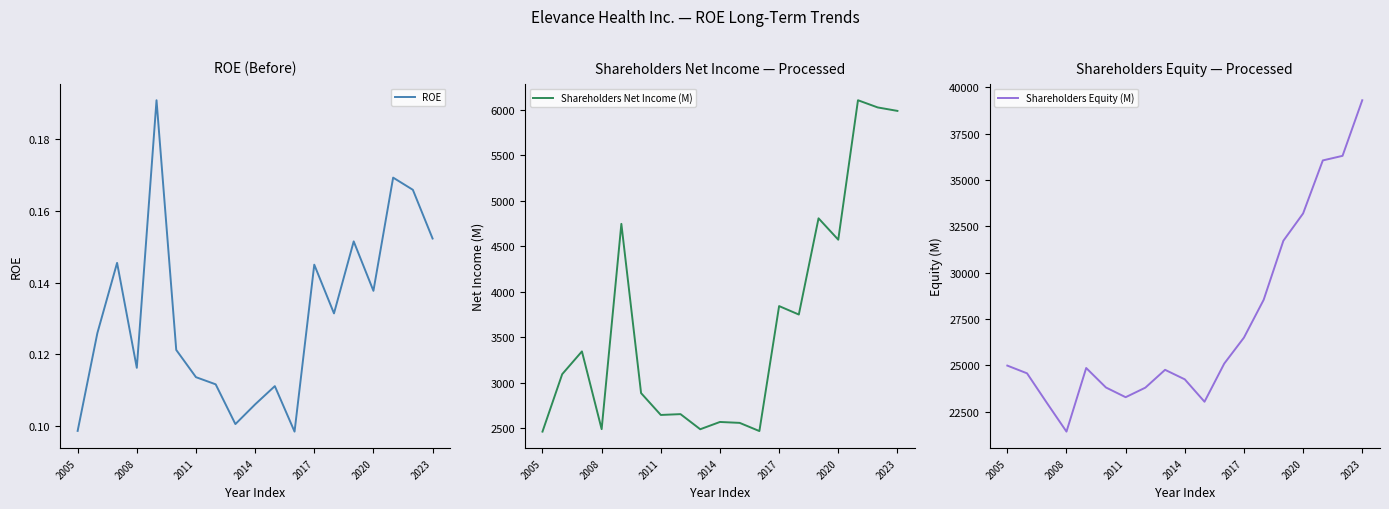

Count the number of categories in the chart.

19